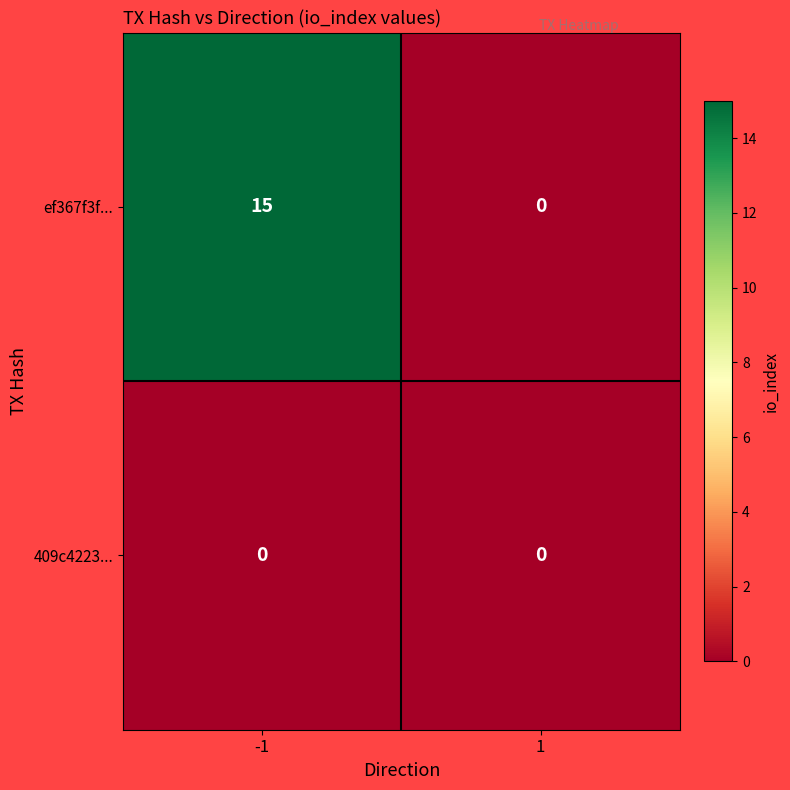

Count the number of data series in this chart.

2